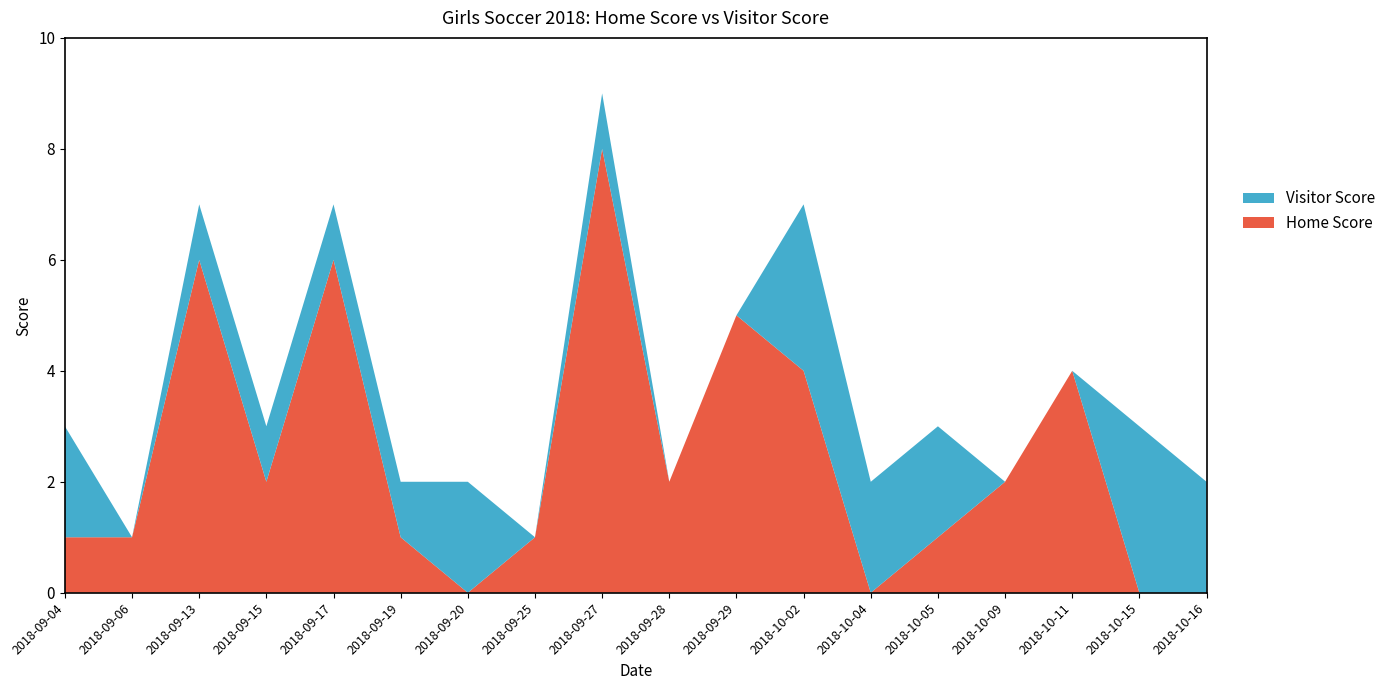

Reading left to right, list all the values displayed in this chart.

Home Score: 2018-09-04=1	2018-09-06=1	2018-09-13=6	2018-09-15=2	2018-09-17=6	2018-09-19=1	2018-09-20=0	2018-09-25=1	2018-09-27=8	2018-09-28=2	2018-09-29=5	2018-10-02=4	2018-10-04=0	2018-10-05=1	2018-10-09=2	2018-10-11=4	2018-10-15=0	2018-10-16=0
Visitor Score: 2018-09-04=2	2018-09-06=0	2018-09-13=1	2018-09-15=1	2018-09-17=1	2018-09-19=1	2018-09-20=2	2018-09-25=0	2018-09-27=1	2018-09-28=0	2018-09-29=0	2018-10-02=3	2018-10-04=2	2018-10-05=2	2018-10-09=0	2018-10-11=0	2018-10-15=3	2018-10-16=2